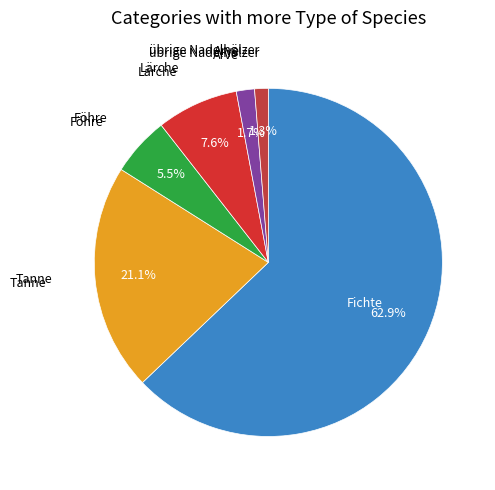

To the nearest percent, what is the average slice percentage?

17%